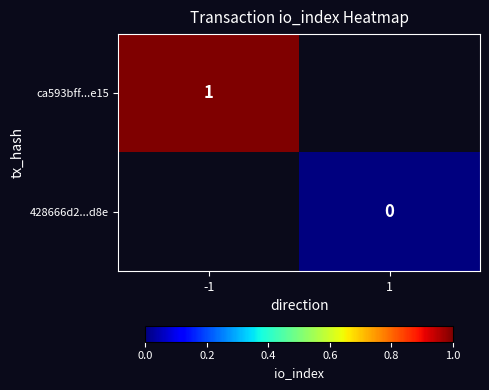

At how many categories does at least one series exceed 0?

1